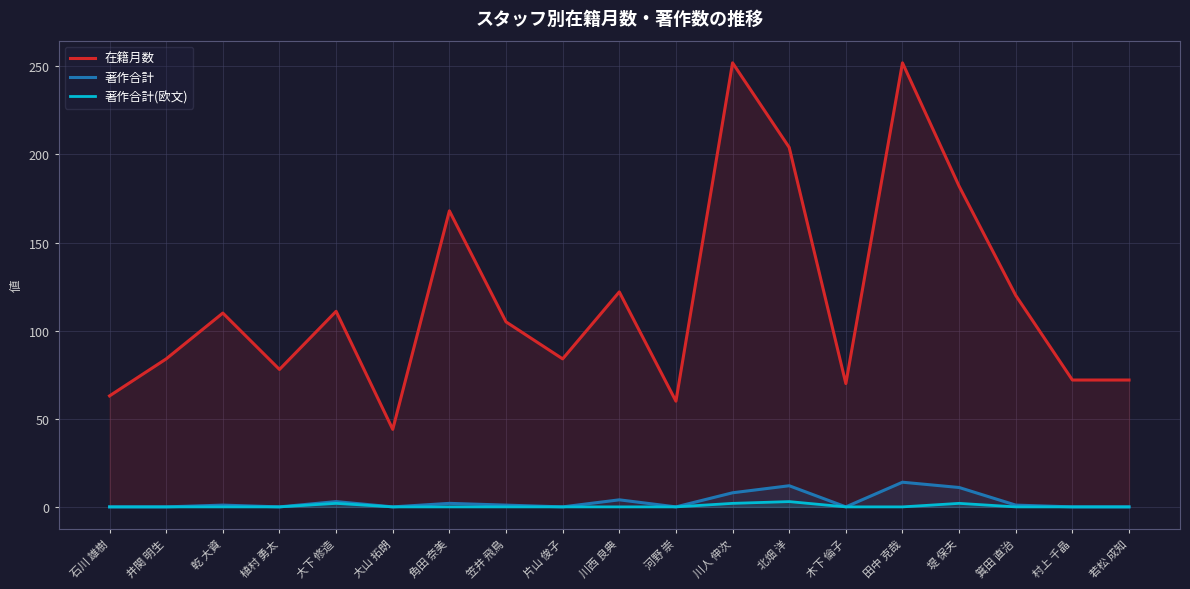

The 著作合計(欧文) series shows 1 at 川人 伸次. True or false?

False